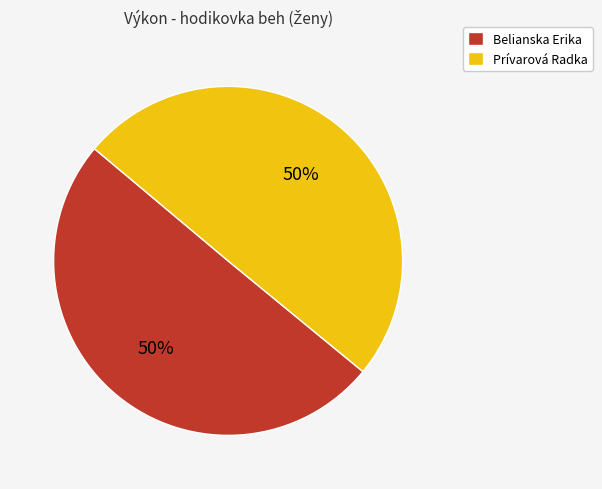

To the nearest percent, what is the average slice percentage?

50%